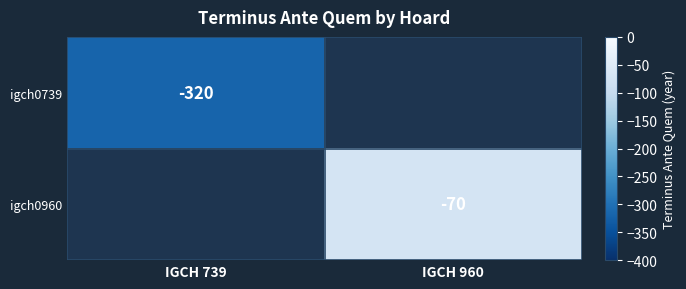

Is it true that igch0739 equals -107 at IGCH 739?

False